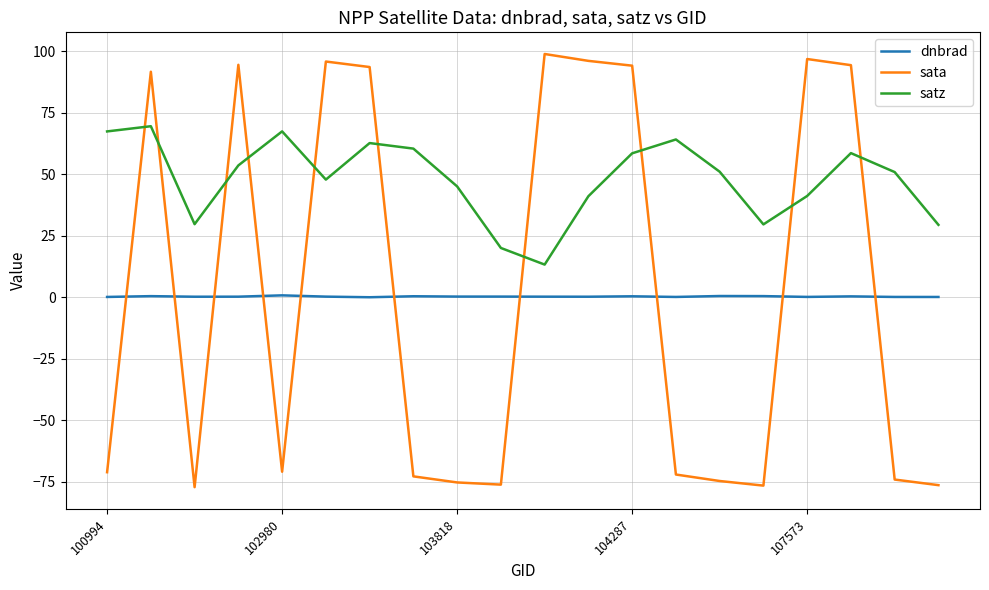

After their last crossing, which series has the higher values: satz or sata?

satz